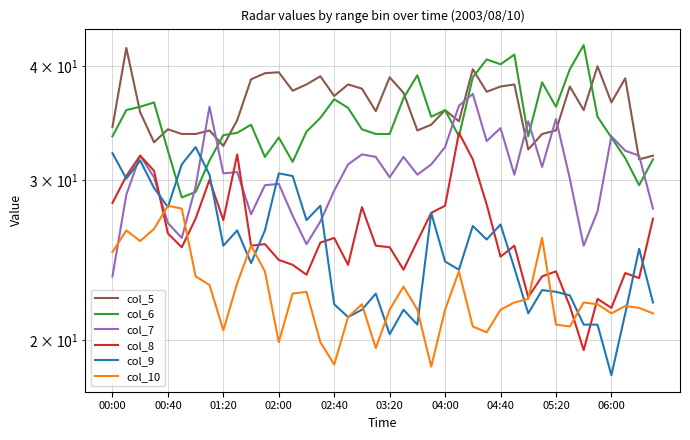

Between 06:00 and 11, which series saw the biggest shift?

col_8